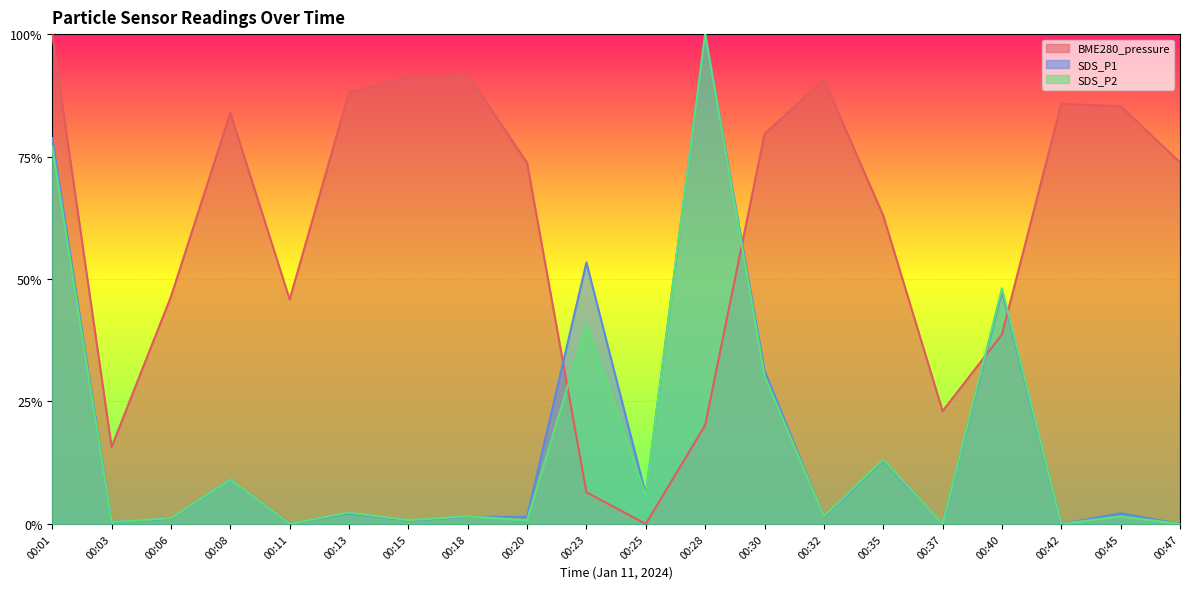

True or false: BME280_pressure has more than 0 points higher than both neighbors.

True